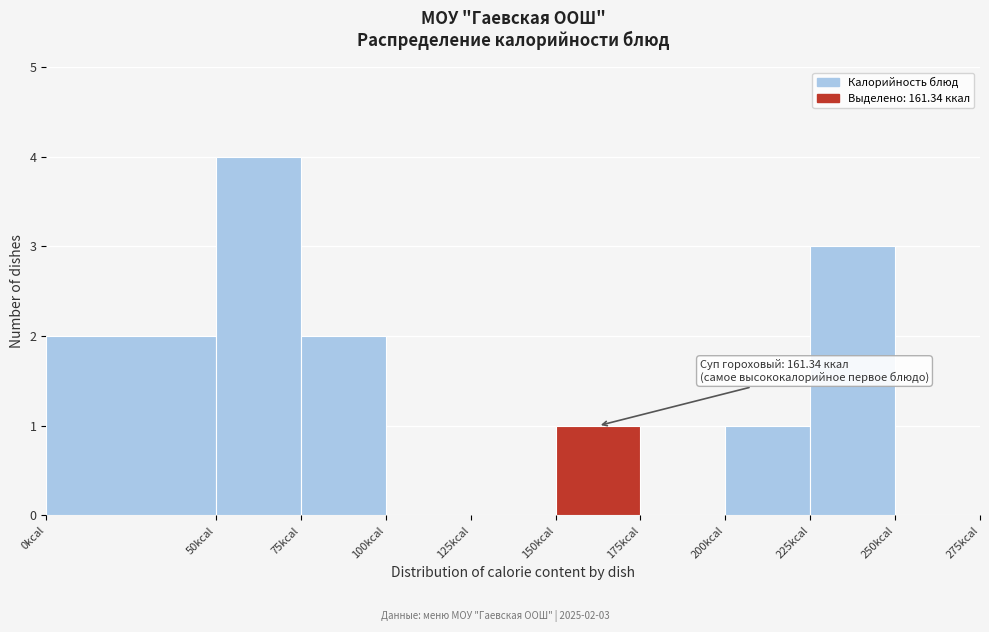

Which range on the x-axis has the tallest bar?

50 to 75